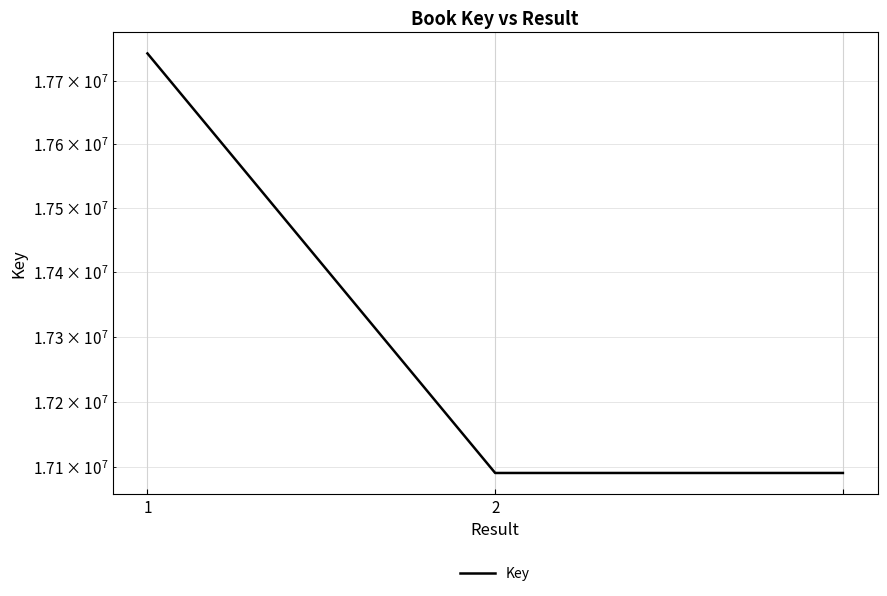

What is the change in value from 1 to 2?

-652278